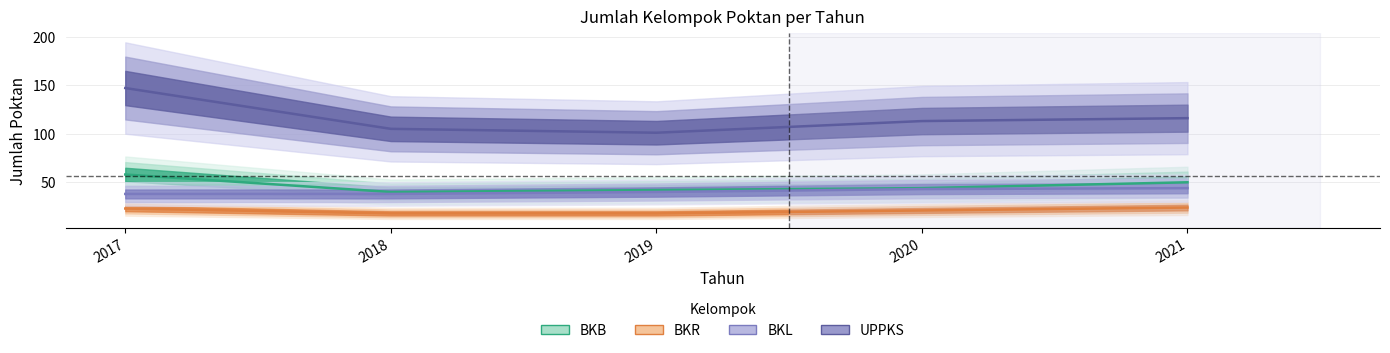

What is the difference between the highest and lowest values at 2020?

92